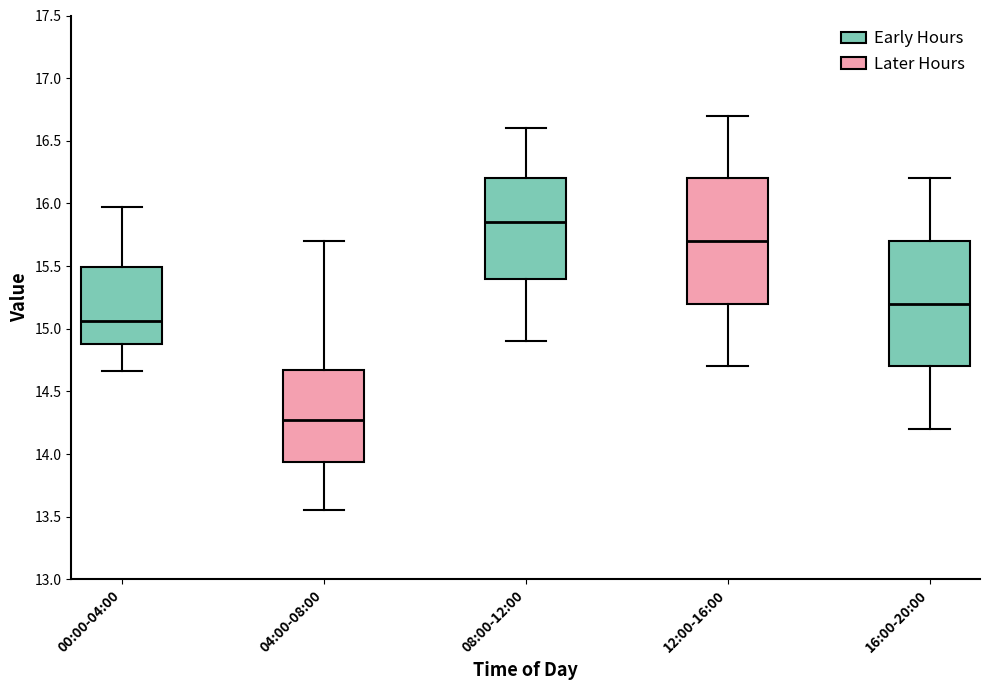

Which box's median line is the lowest?

04:00-08:00